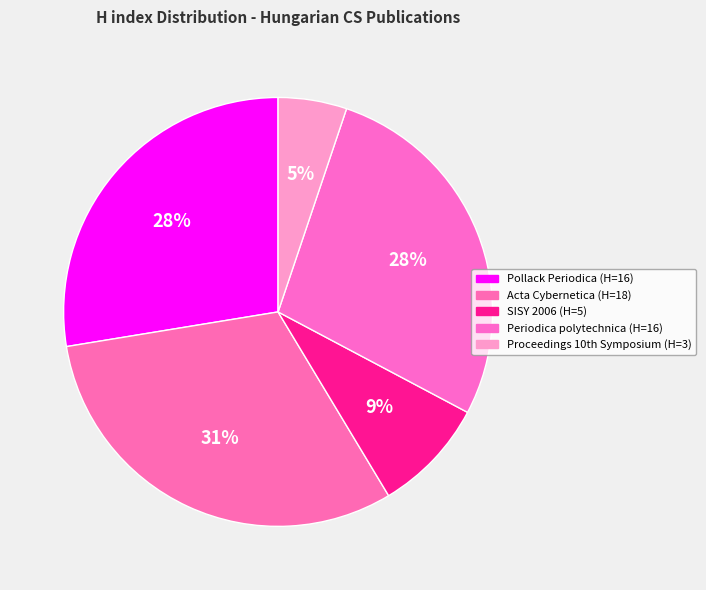

How many segments does this pie chart have?

5